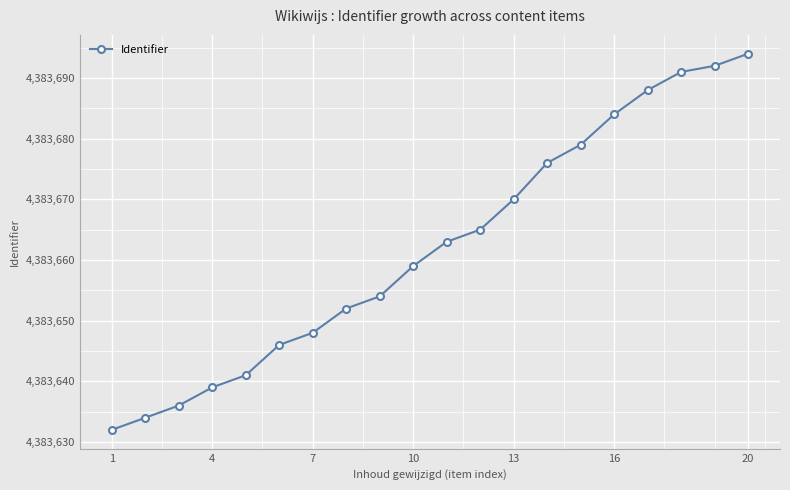

What is the value of the 12th point from the left?

4383665